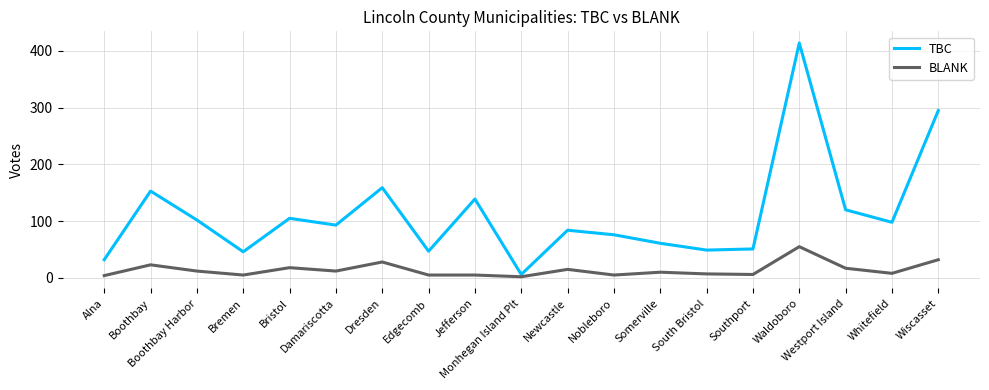

How many distinct data groups are displayed?

2